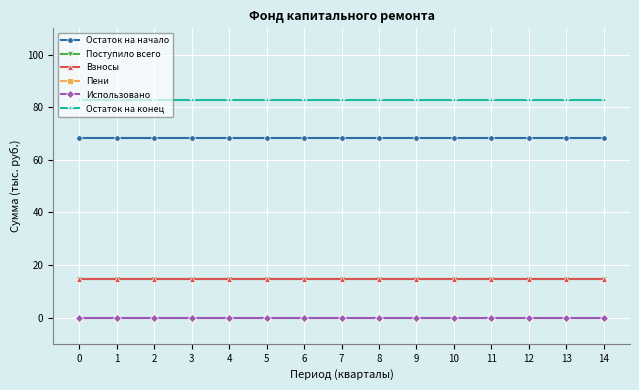

Which series has the largest total across all categories?

Остаток на конец